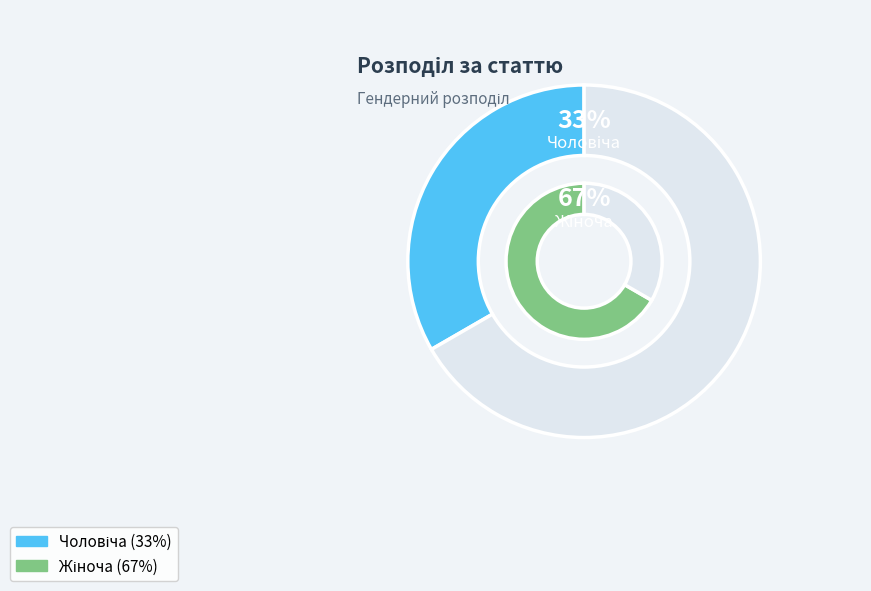

The Чоловіча slice represents 33% of the pie. True or false?

True